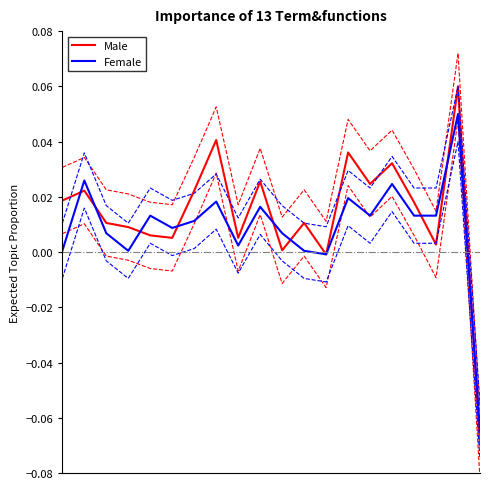

At which category does the chart reach its peak across all series?

18